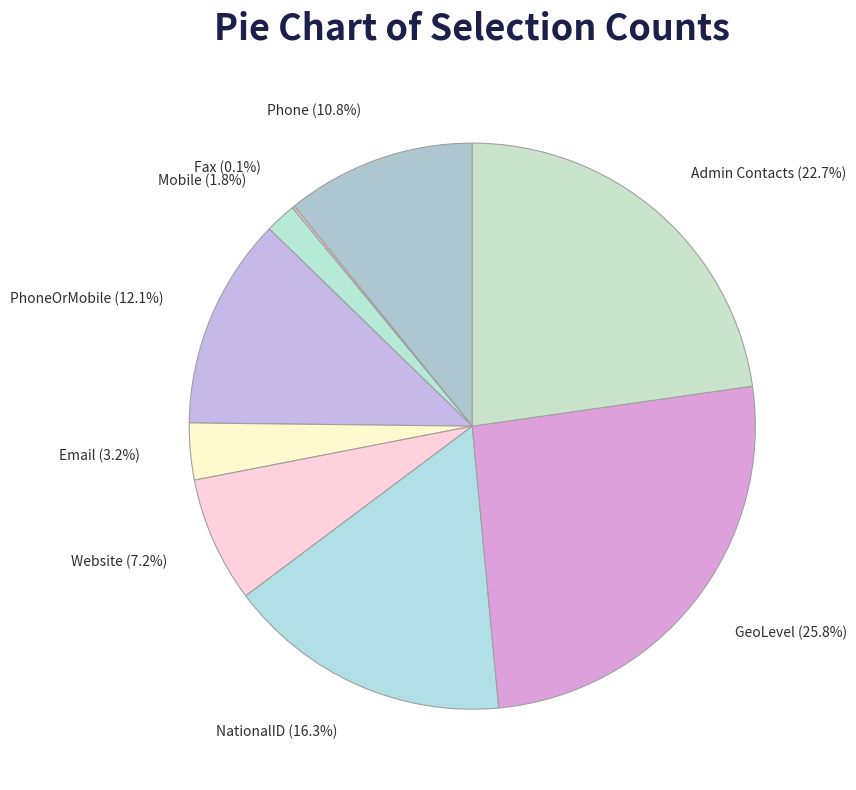

Which category has the biggest portion of the pie?

GeoLevel